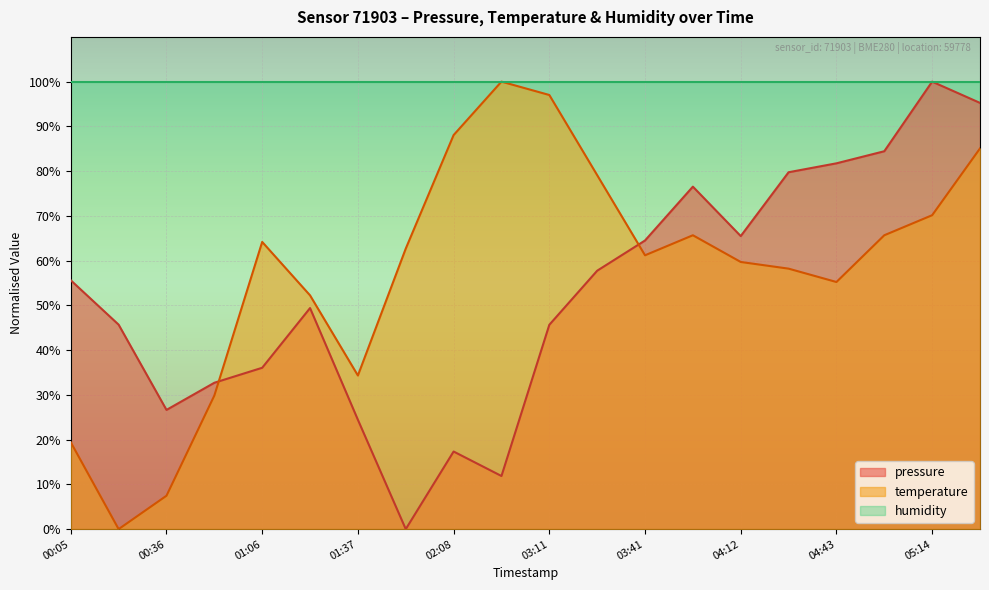

Is it true that temperature equals 27.8 at 01:06?

False